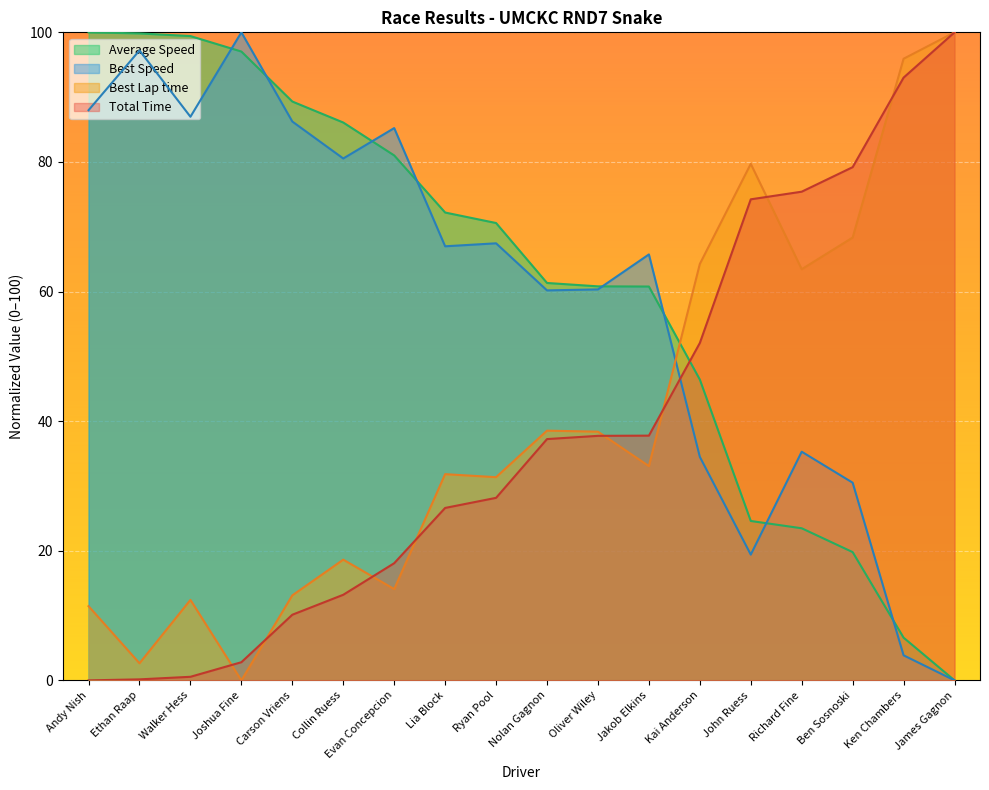

How many series are shown in this chart?

4